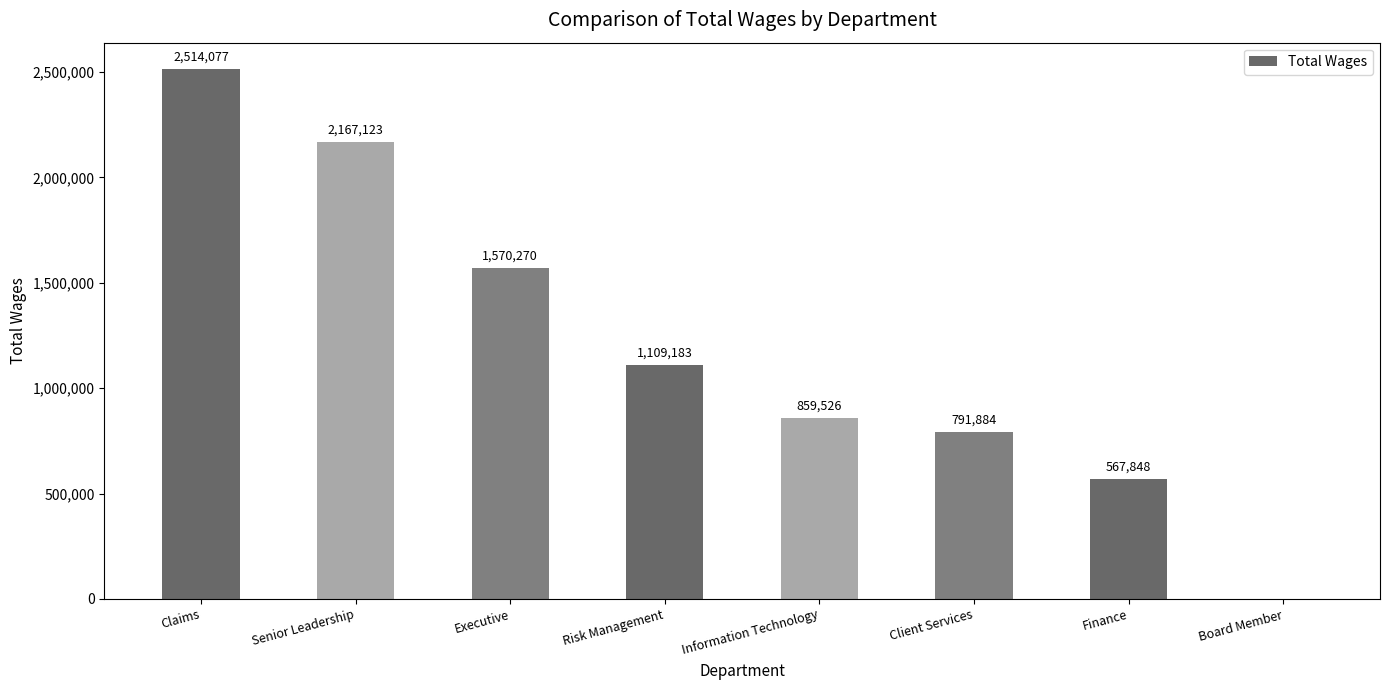

Between Claims and Executive, which is larger?

Claims